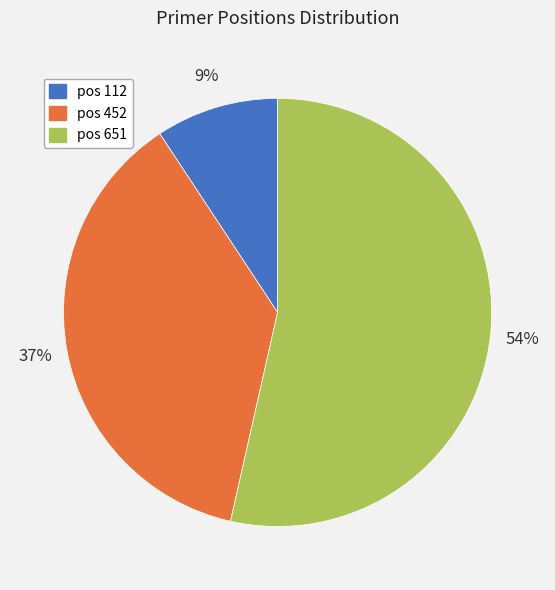

Count the number of slices in the pie.

3